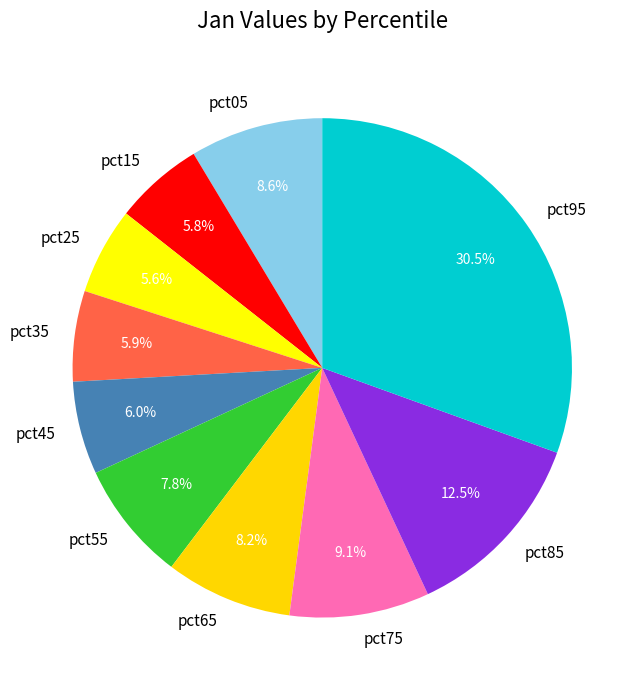

To the nearest percent, what portion does pct55 represent?

8%